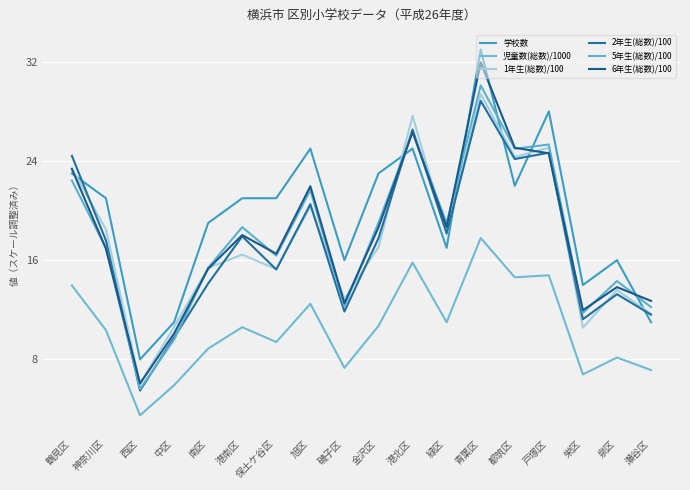

Reading left to right, list all the values displayed in this chart.

学校数: 23.0	21.0	8.0	11.0	19.0	21.0	21.0	25.0	16.0	23.0	25.0	17.0	33.0	22.0	28.0	14.0	16.0	11.0
児童数(総数)/1000: 14.0	10.4	3.5	5.9	8.9	10.6	9.4	12.5	7.3	10.7	15.8	11.0	17.8	14.6	14.8	6.8	8.2	7.1
1年生(総数)/100: 23.4	18.5	6.0	10.6	15.4	16.4	15.3	20.3	12.9	17.1	27.6	18.1	29.4	24.3	25.1	10.6	13.6	11.7
2年生(総数)/100: 24.4	17.6	5.5	9.8	14.1	17.9	15.2	20.5	11.9	17.8	26.5	18.2	28.9	24.2	24.7	11.2	13.3	11.6
5年生(総数)/100: 22.4	17.0	5.6	9.6	15.4	18.7	16.4	21.7	12.3	19.0	26.3	19.0	30.1	25.0	25.3	11.8	14.3	12.2
6年生(総数)/100: 23.4	16.9	6.1	10.1	15.3	18.0	16.5	22.0	12.5	18.6	26.4	18.7	32.0	25.1	24.6	12.0	13.8	12.7